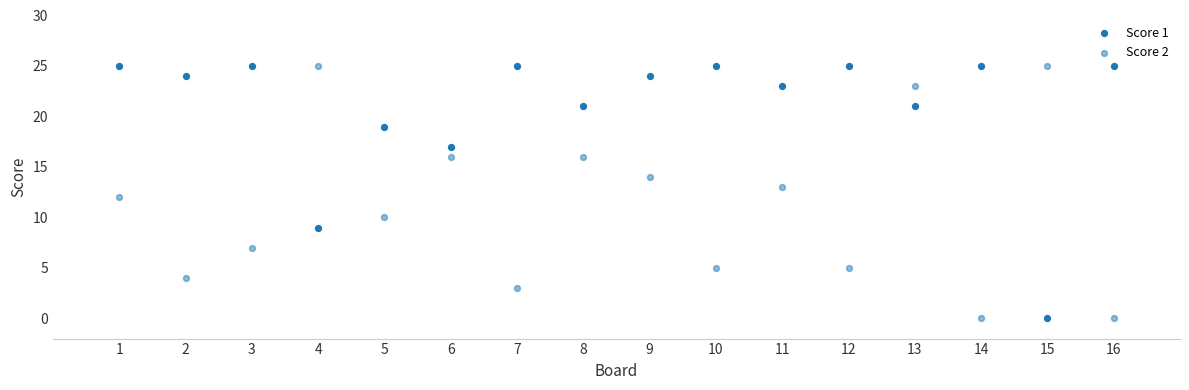

How many data points are displayed?

32